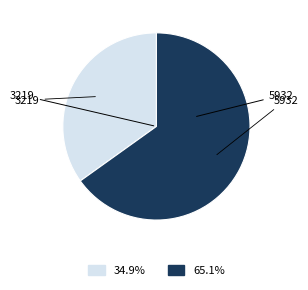

Which has a higher value, 5932 or 3219?

5932